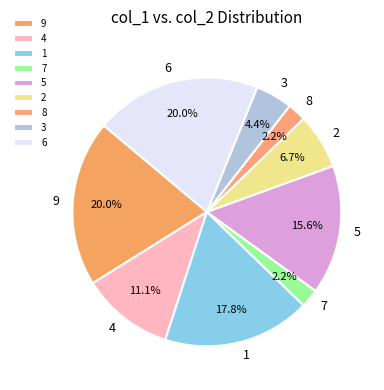

True or false: 1 accounts for 18% of the total.

True